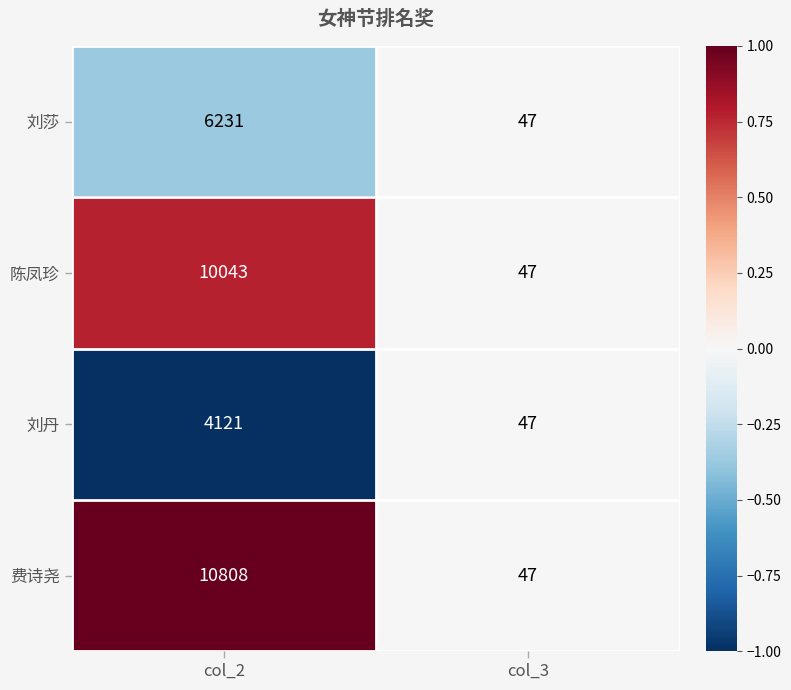

What is the sum of all 刘丹 values?

4168